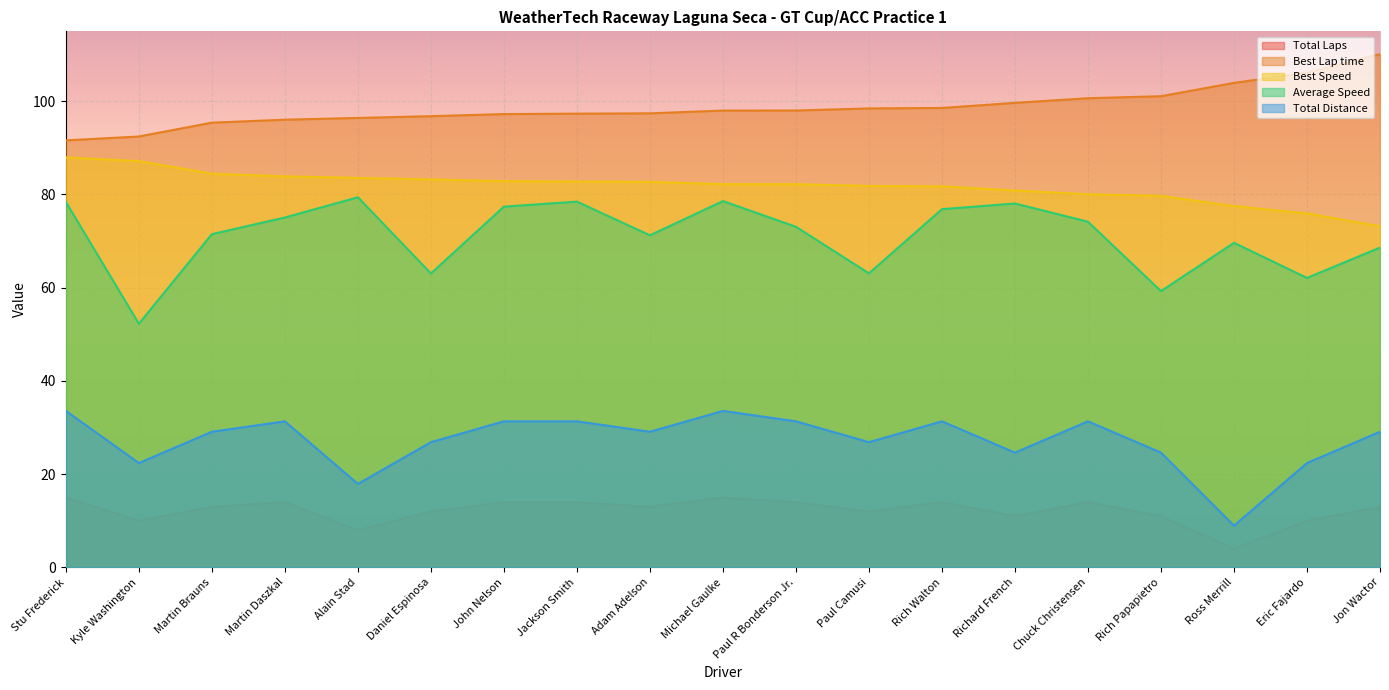

At how many categories does at least one series exceed 11?

19